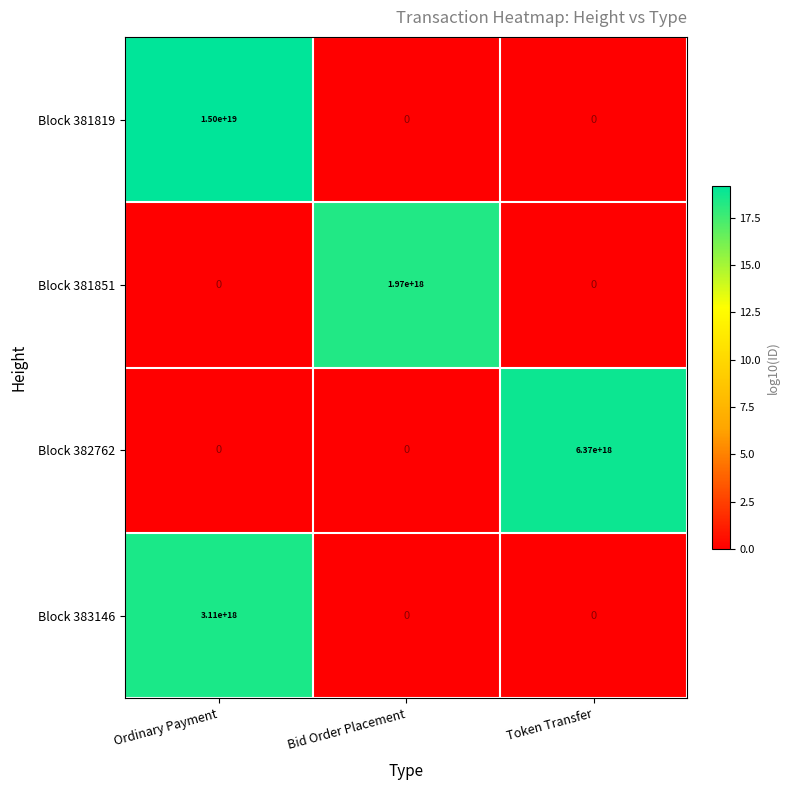

True or false: Block 381851 has a value of -672460015878514688 at Token Transfer.

False